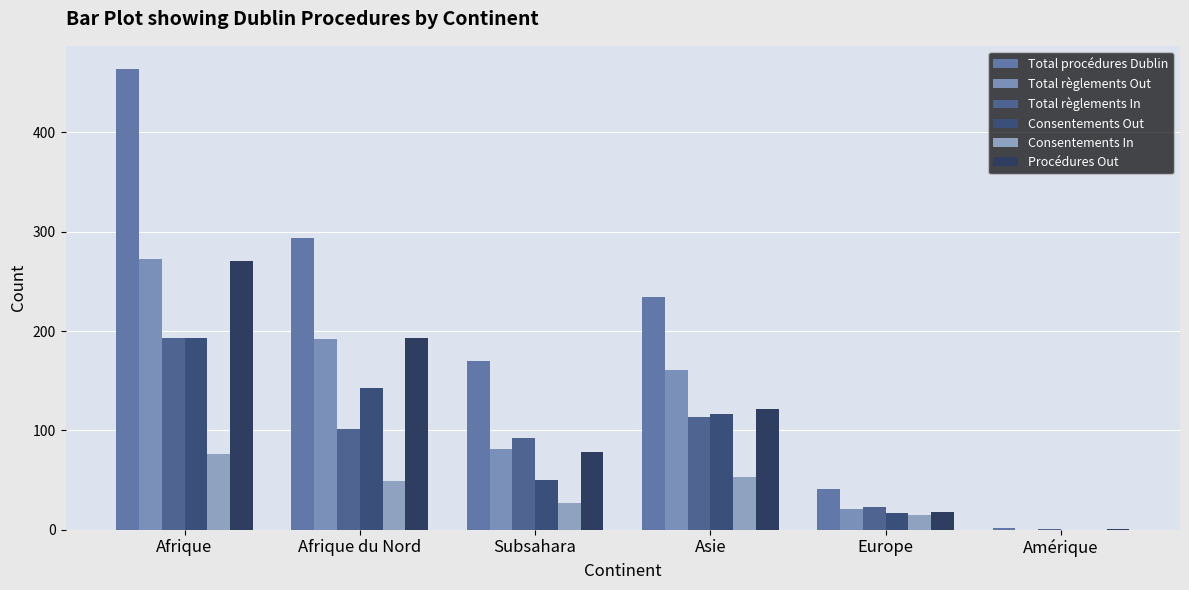

How many groups of bars are there?

6